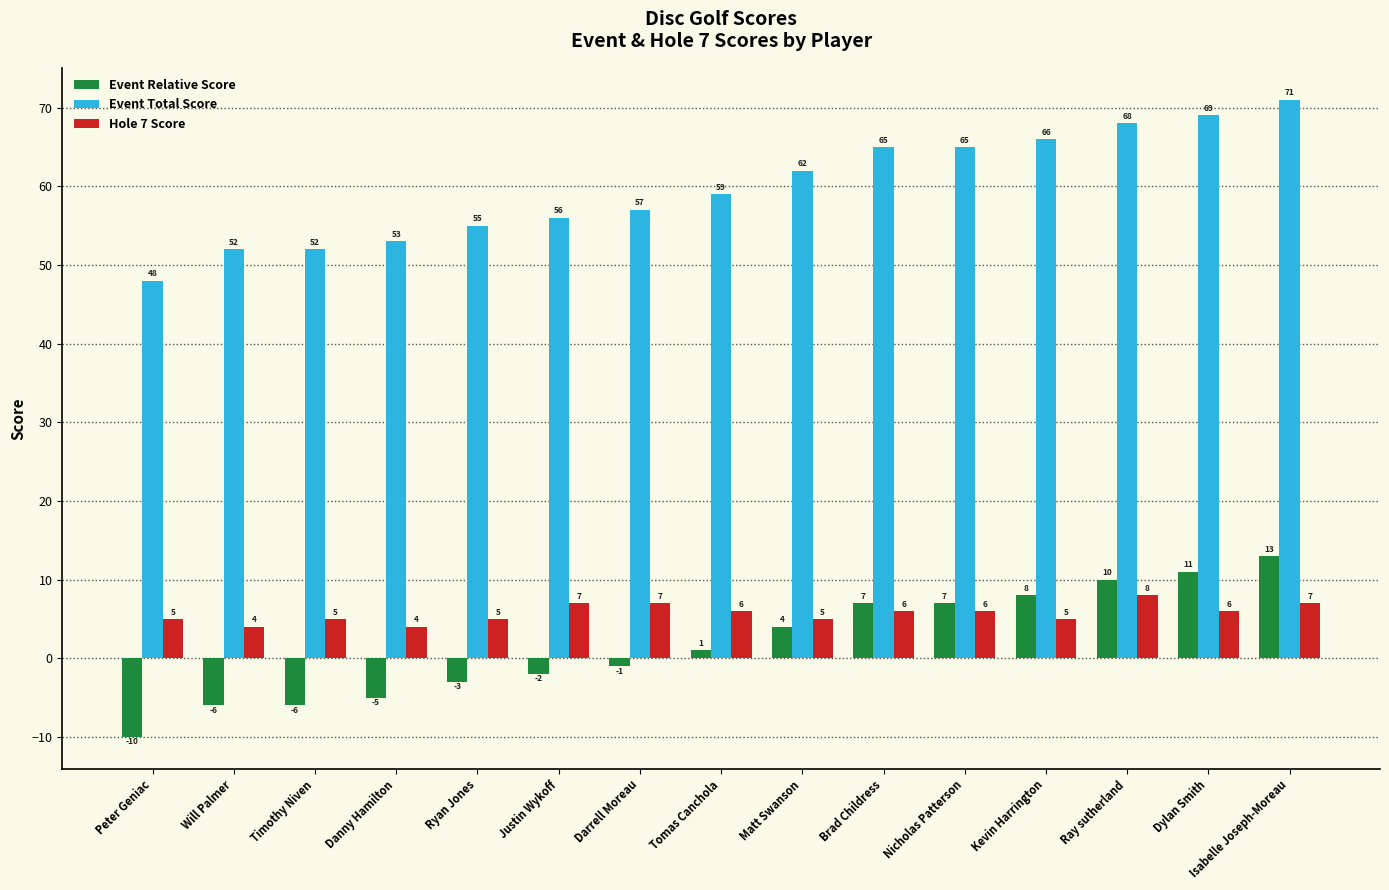

Which series has the largest total across all categories?

Event Total Score